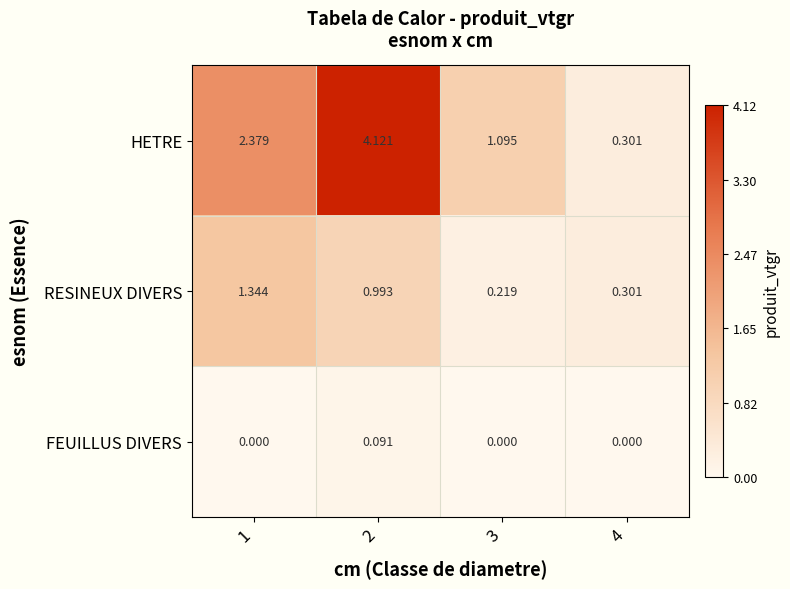

Rank the series by their average value, from lowest to highest.

FEUILLUS DIVERS, RESINEUX DIVERS, HETRE